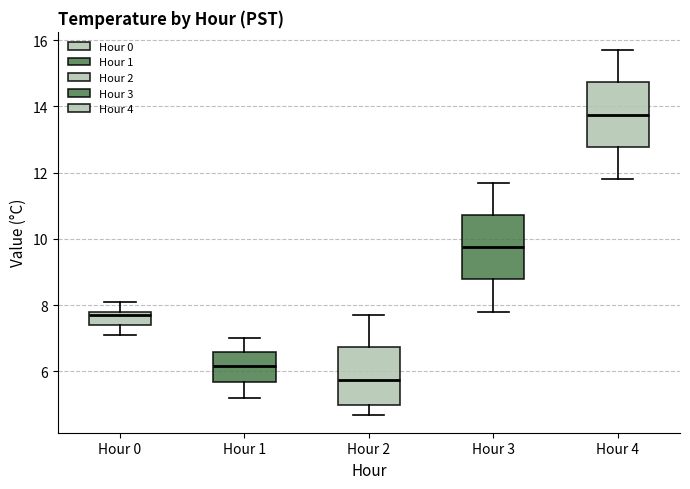

Which box's median line is the lowest?

Hour 2